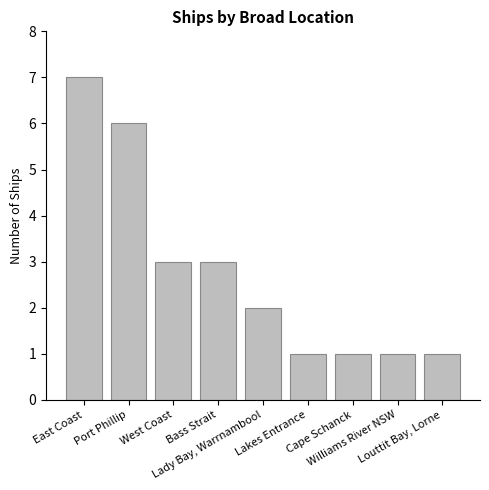

The value at Port Phillip is 6. True or false?

True